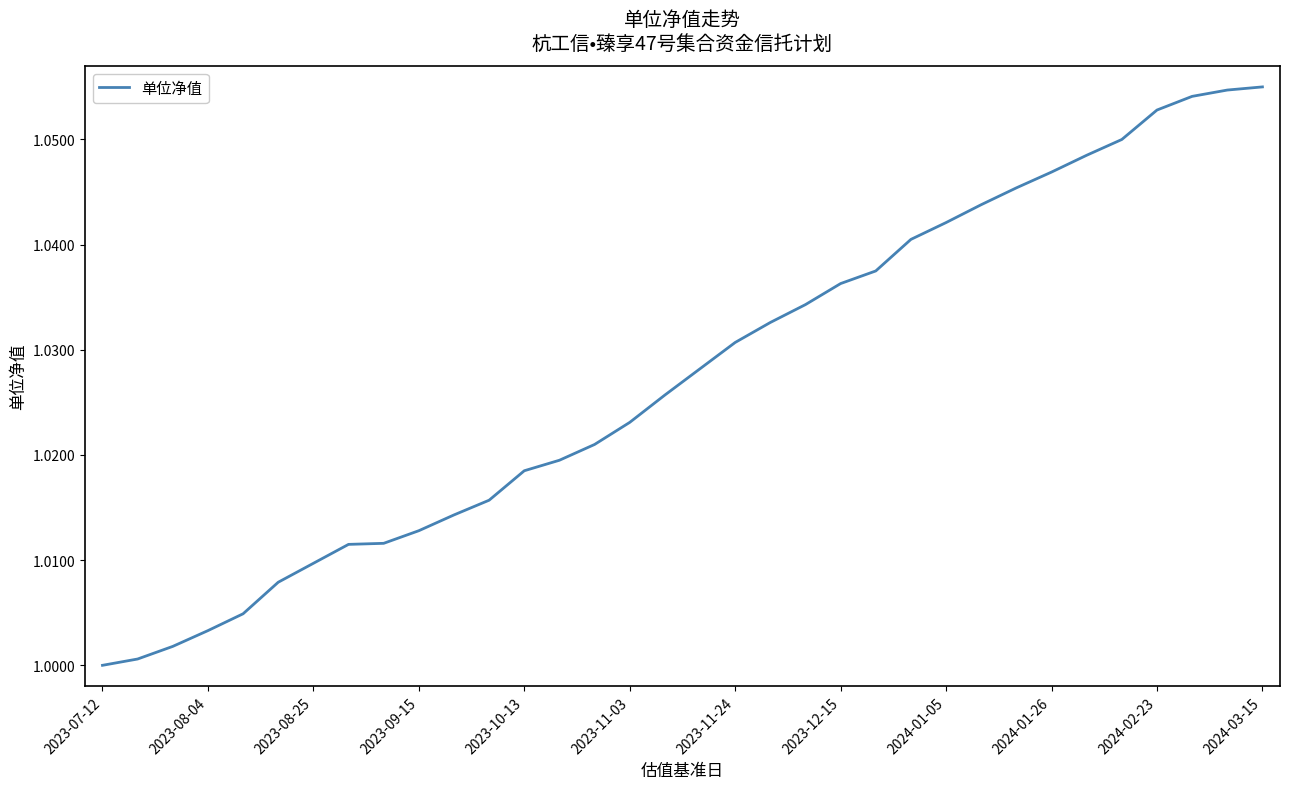

The value at 2024-02-23 is 0.4. True or false?

False